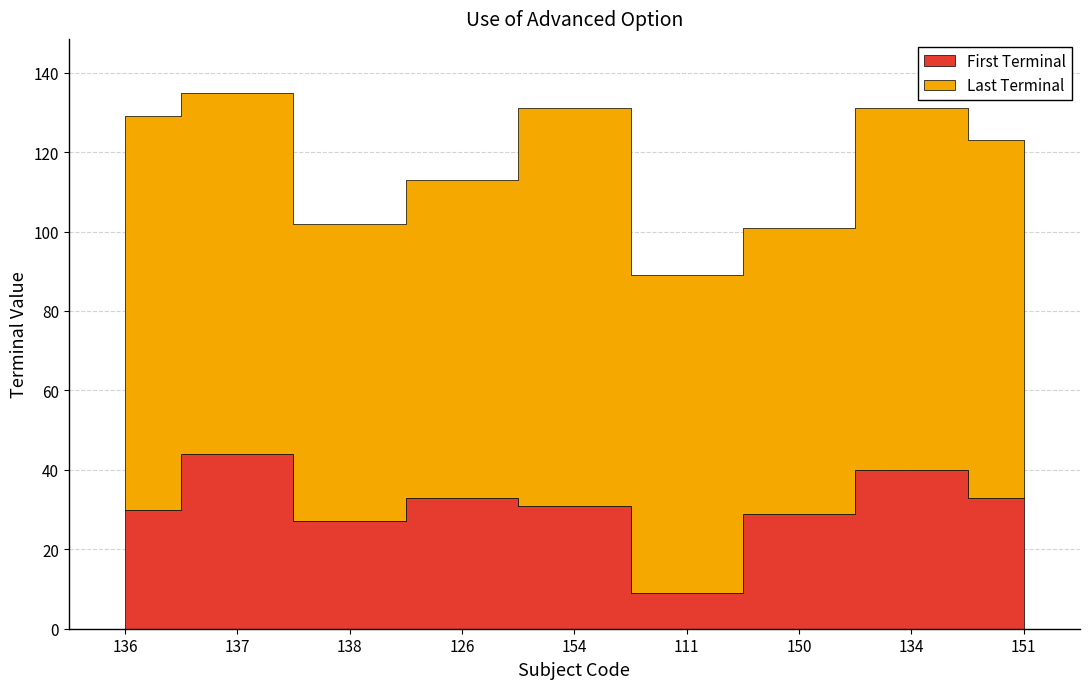

True or false: Last Terminal and First Terminal intersect in this chart.

False